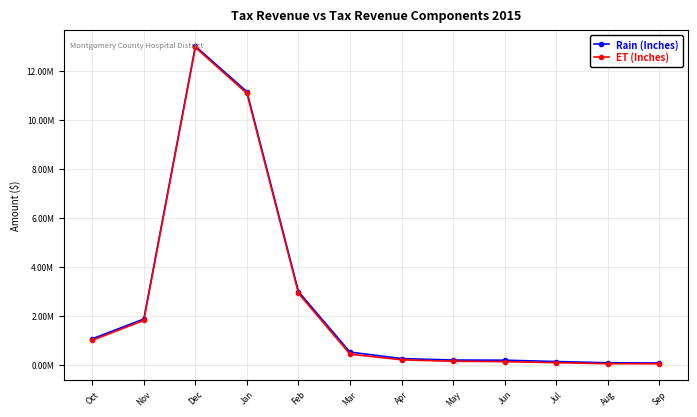

What are all the series names shown in the legend?

Rain (Inches), ET (Inches)